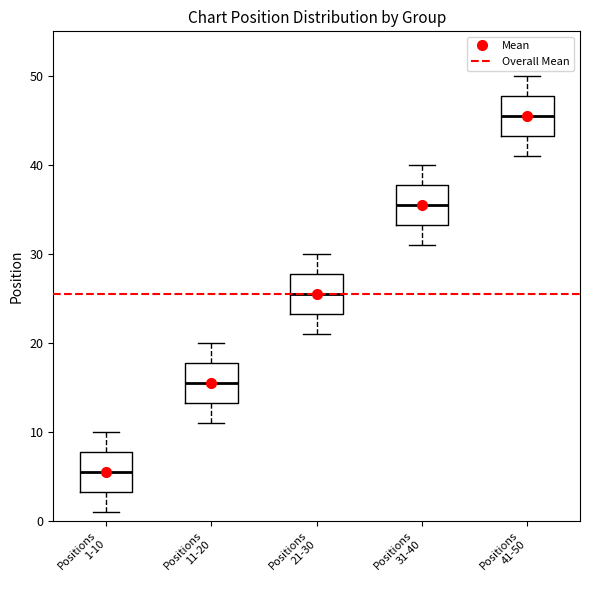

Where does the lower whisker of the box for Positions 1-10 end on the y-axis? The values are not printed on the chart, so give them approximately, as read against the axis.

1